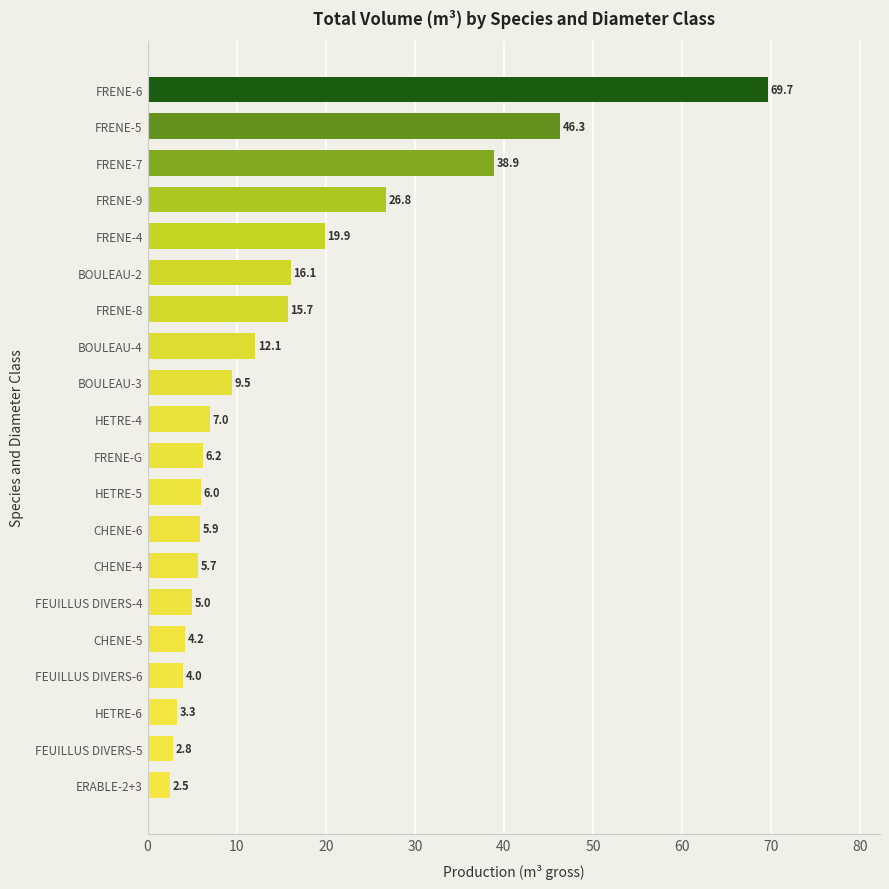

Is it true that the value at FRENE-G is 11.1?

False